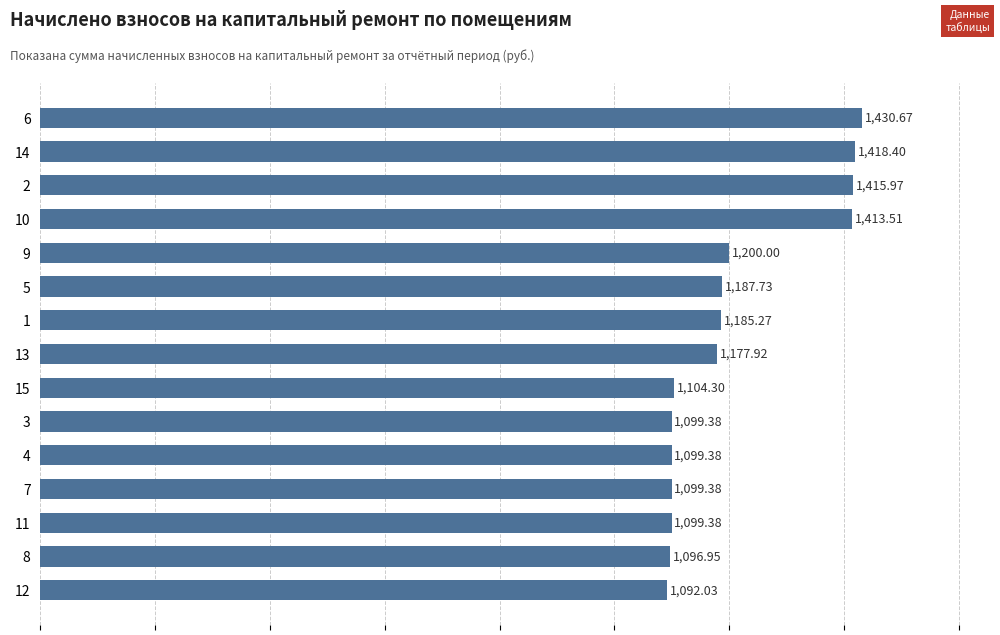

How many distinct data groups are displayed?

1